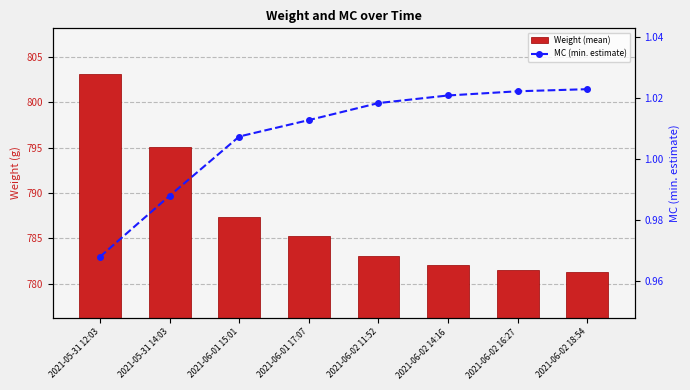

What is the highest value of the MC (min. estimate) series?

1.0